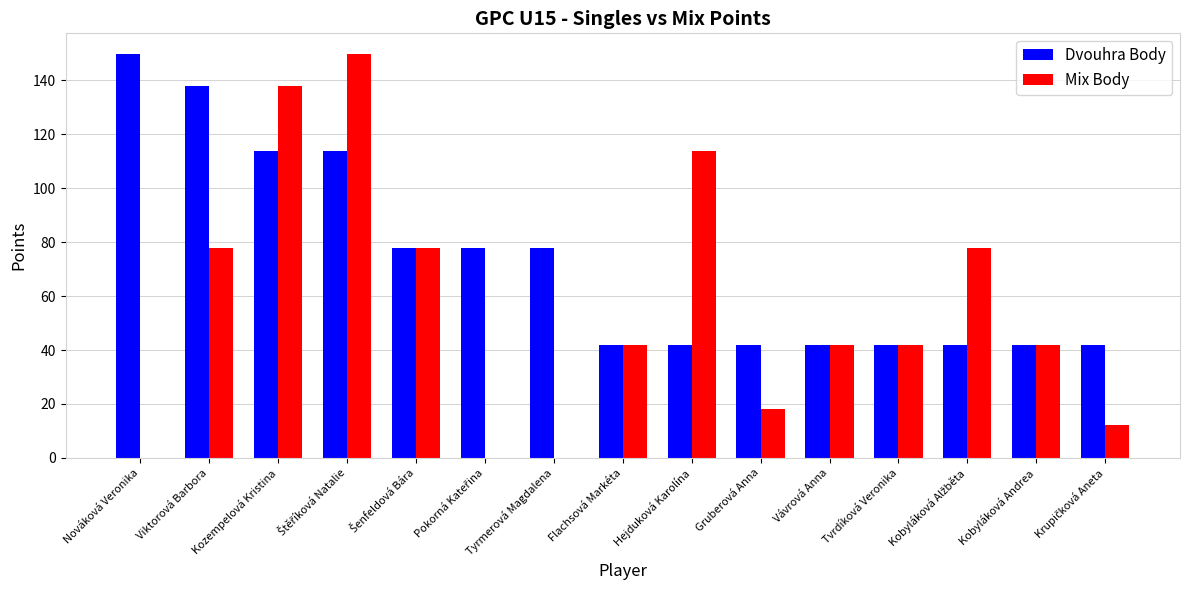

Which series changed the most between Viktorová Barbora and Hejduková Karolína?

Dvouhra Body